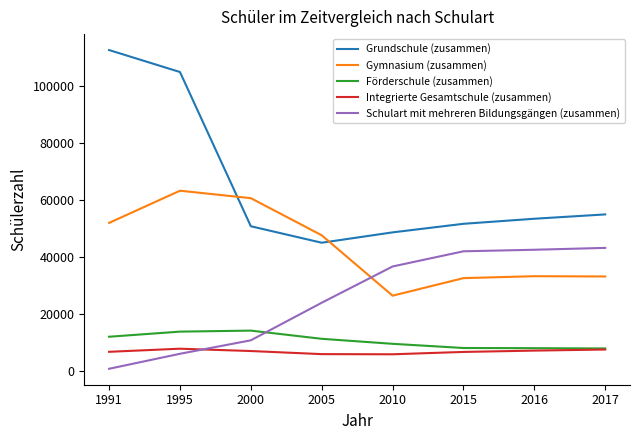

How many lines are shown in the chart?

5